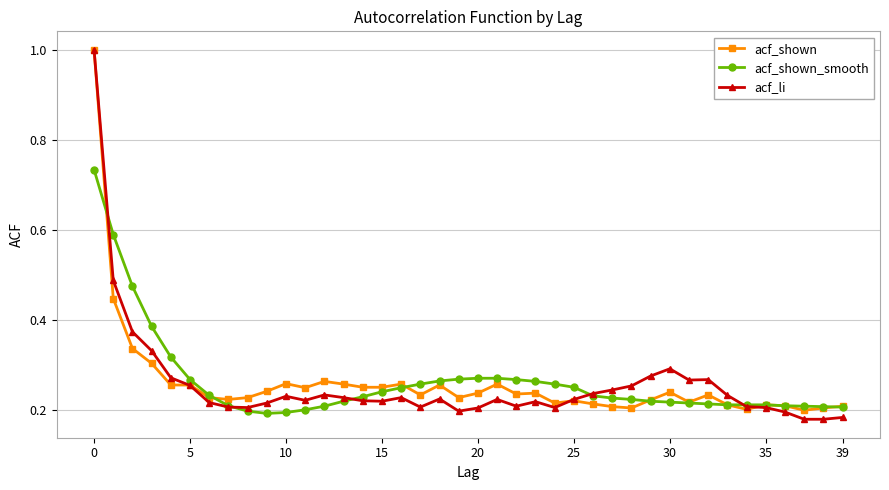

What are all the series names shown in the legend?

acf_shown, acf_shown_smooth, acf_li